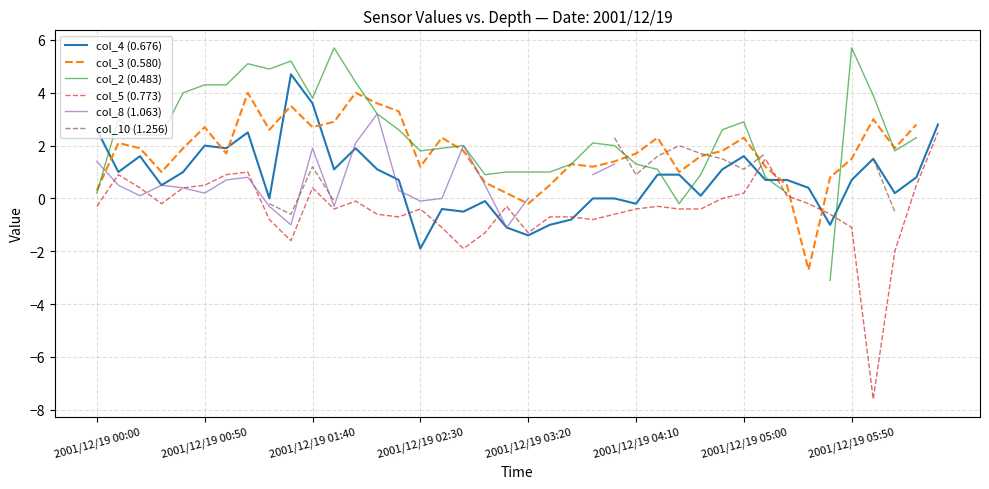

Does the chart display data point markers on the line(s)?

No